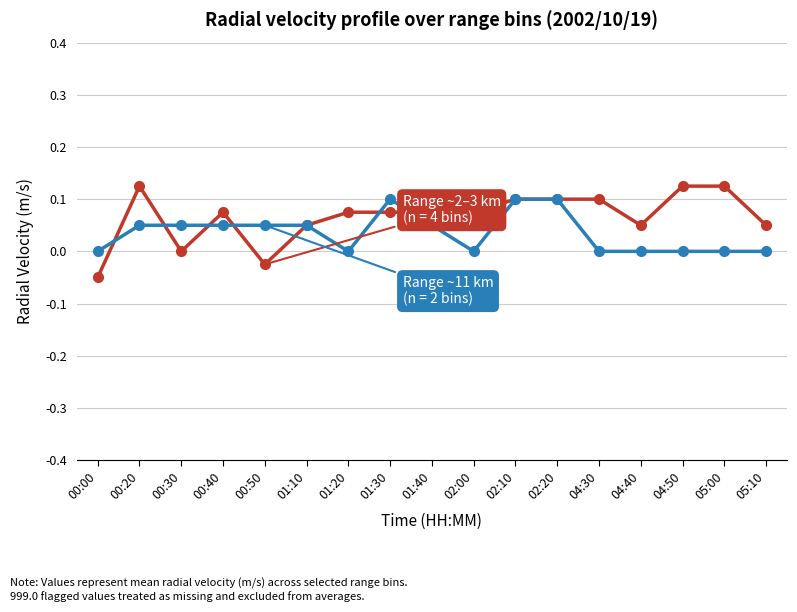

What is the label of the 6th point from the left?

01:10